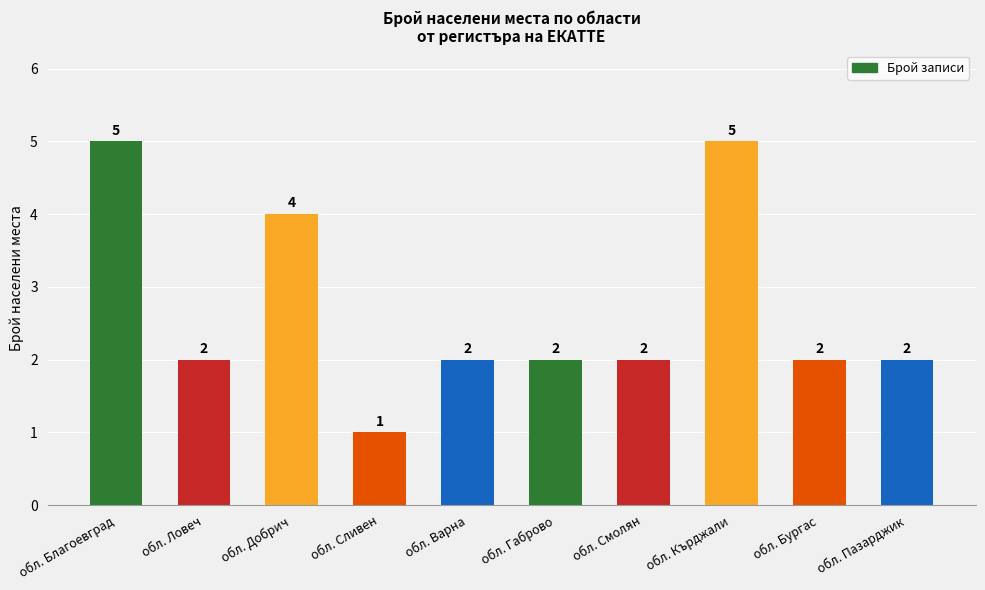

What is the sum of the values at обл. Габрово and обл. Добрич?

6